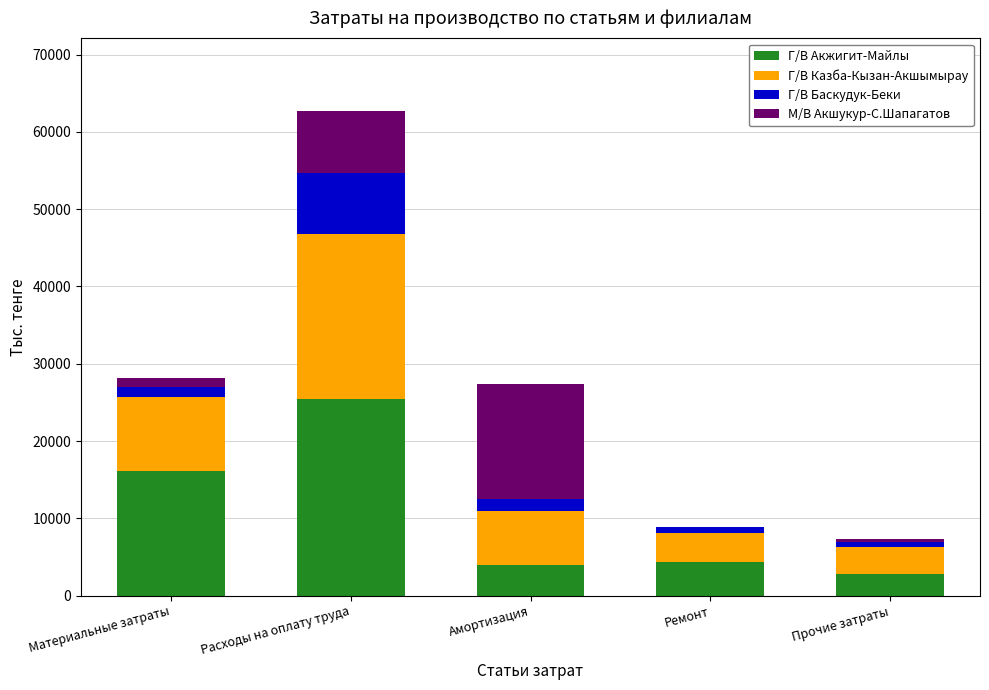

What is the maximum value for Г/В Акжигит-Майлы?

25492.0